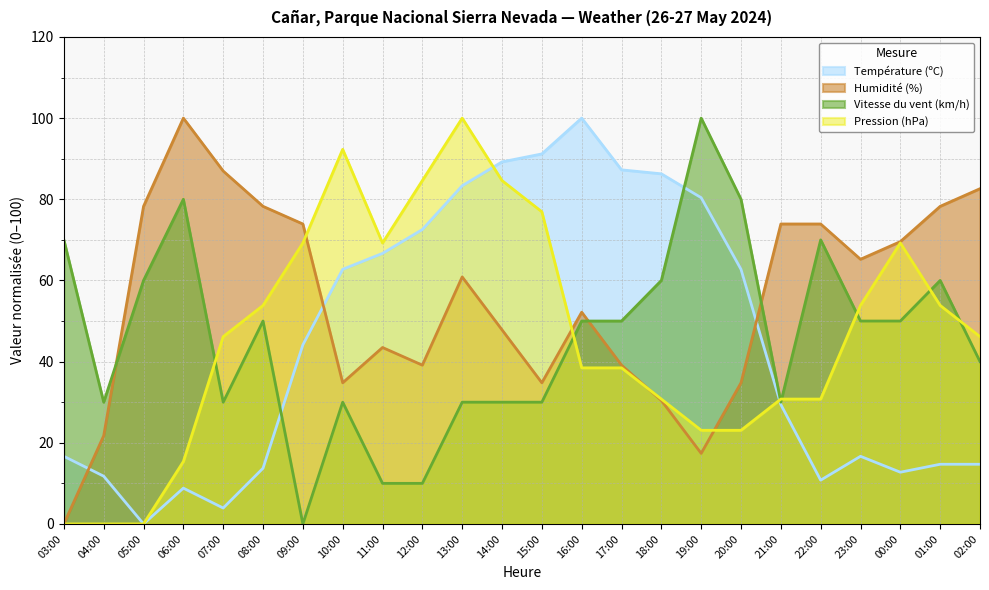

How many lines are shown in the chart?

4